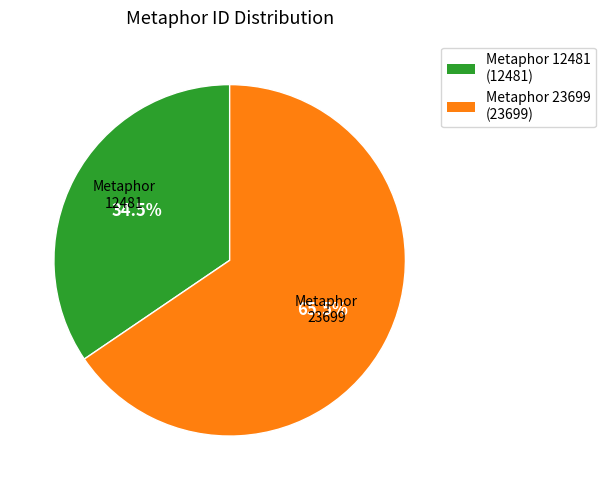

Is there any slice that represents more than half of the pie?

Yes